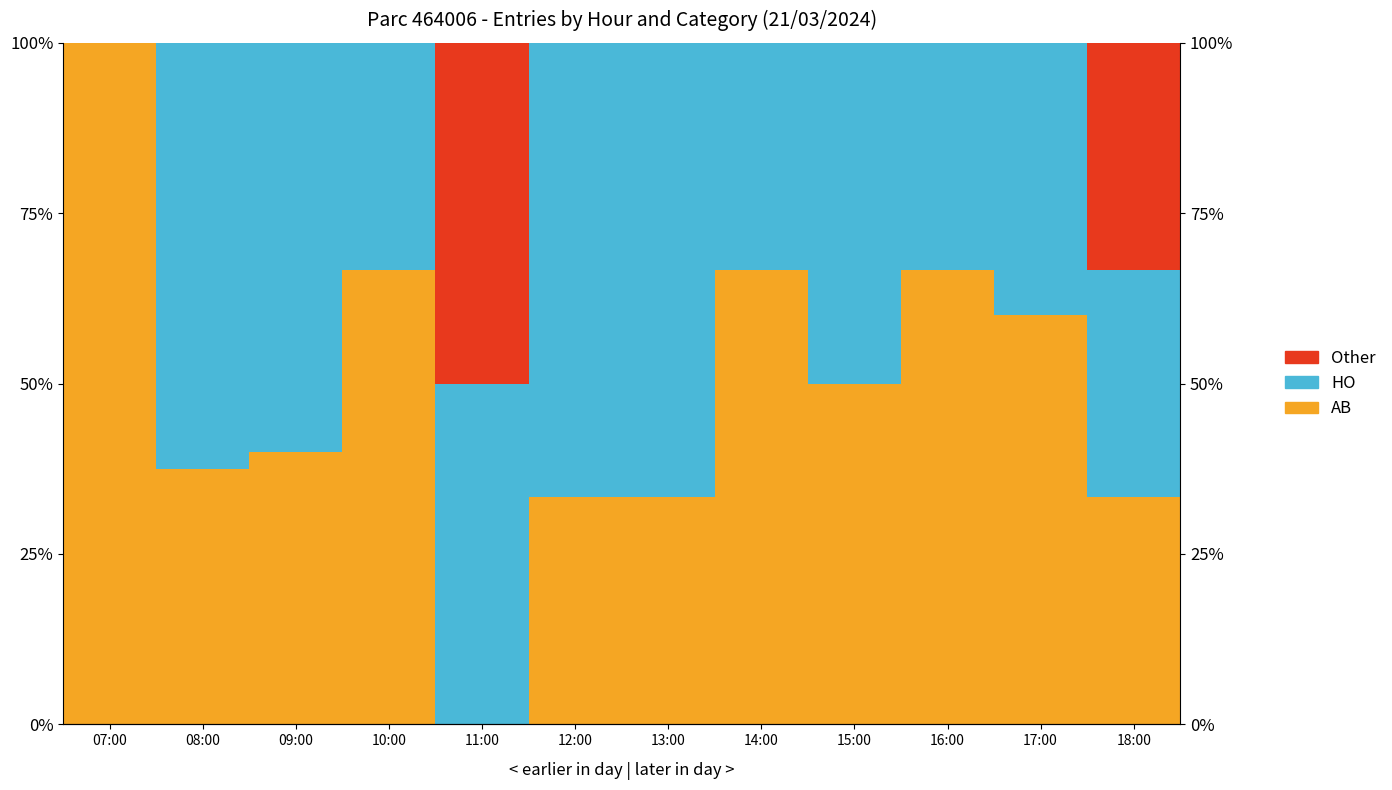

List the labels in order of Other value, smallest first.

07:00, 08:00, 09:00, 10:00, 12:00, 13:00, 14:00, 15:00, 16:00, 17:00, 18:00, 11:00